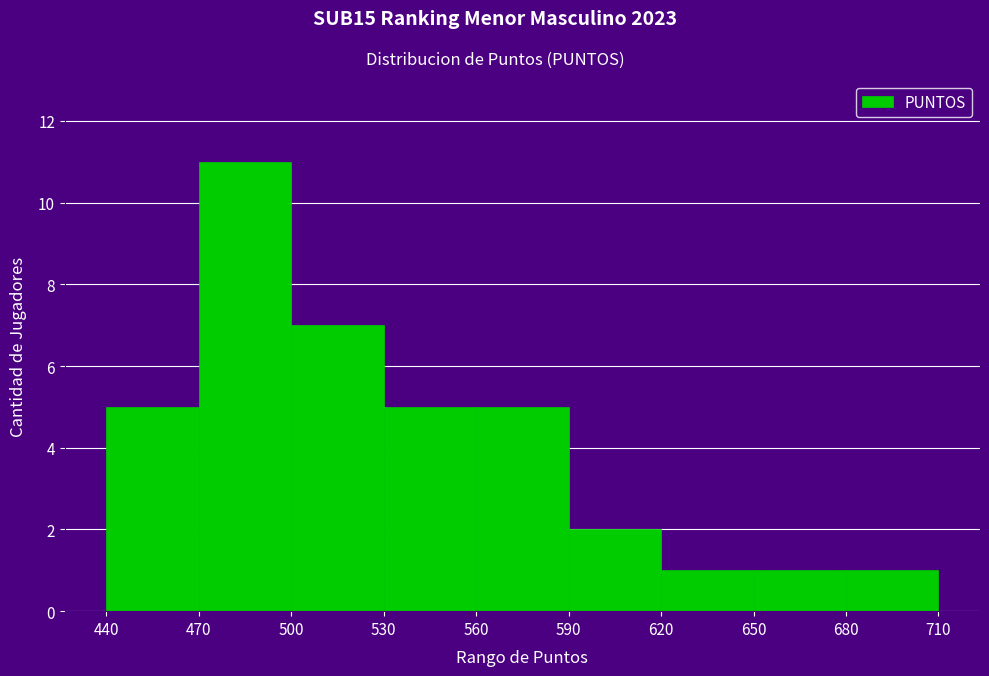

Reading left to right, list every bar in this chart as the range it spans on the x-axis followed by its height. The values are not printed on the chart, so give them approximately, as read against the axis.

440 to 470: 5
470 to 500: 11
500 to 530: 7
530 to 560: 5
560 to 590: 5
590 to 620: 2
620 to 650: 1
650 to 680: 1
680 to 710: 1